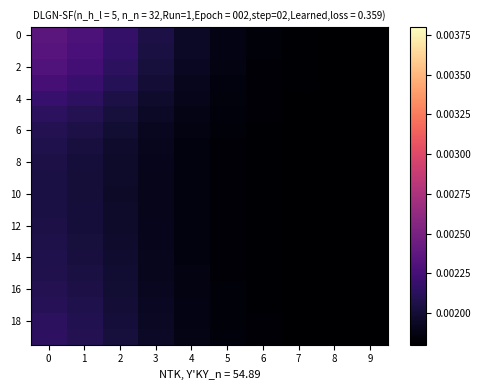

Count the number of data series in this chart.

20